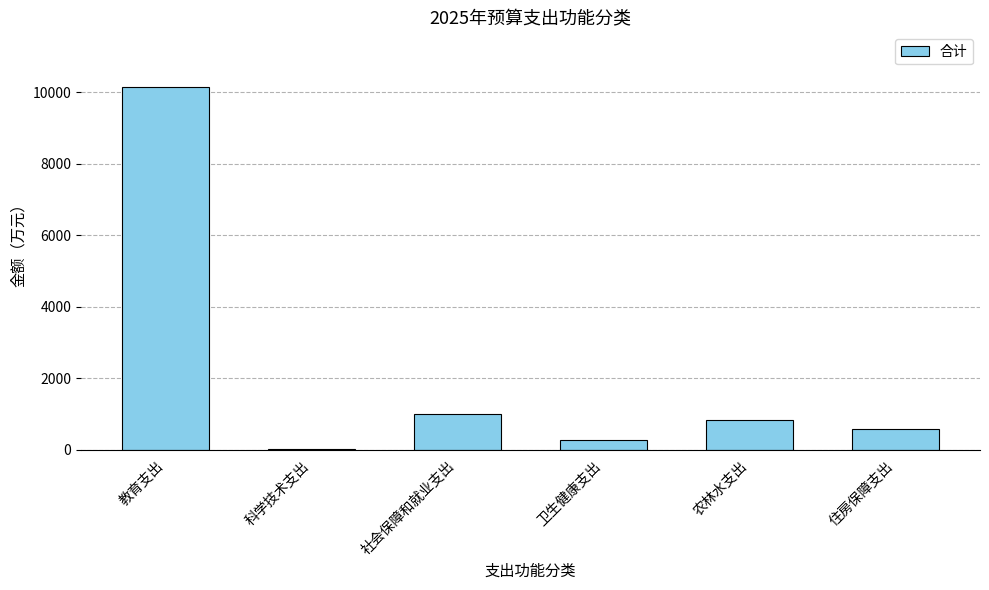

The chart shows a value of 234.7 at 社会保障和就业支出. True or false?

False